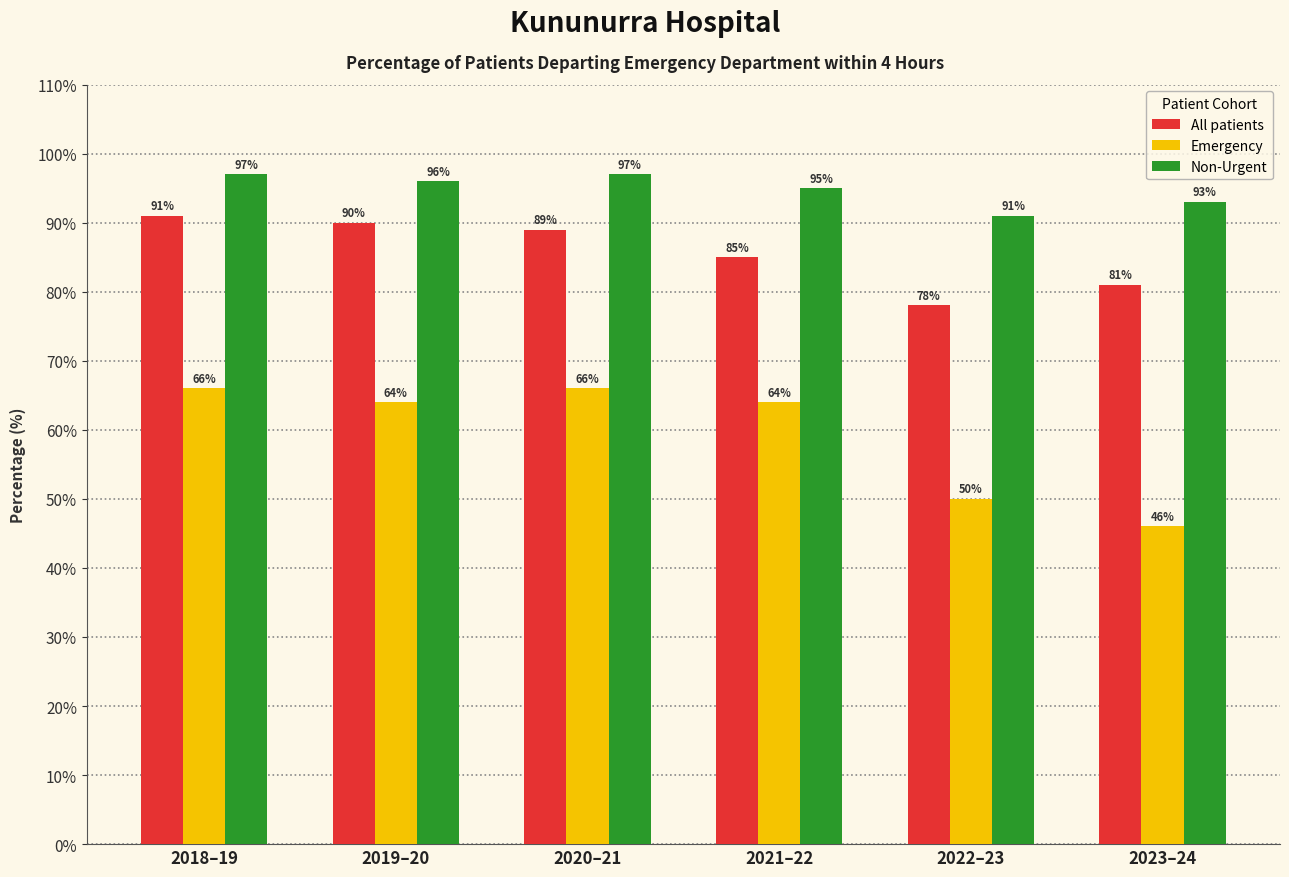

What is the minimum value for All patients?

78